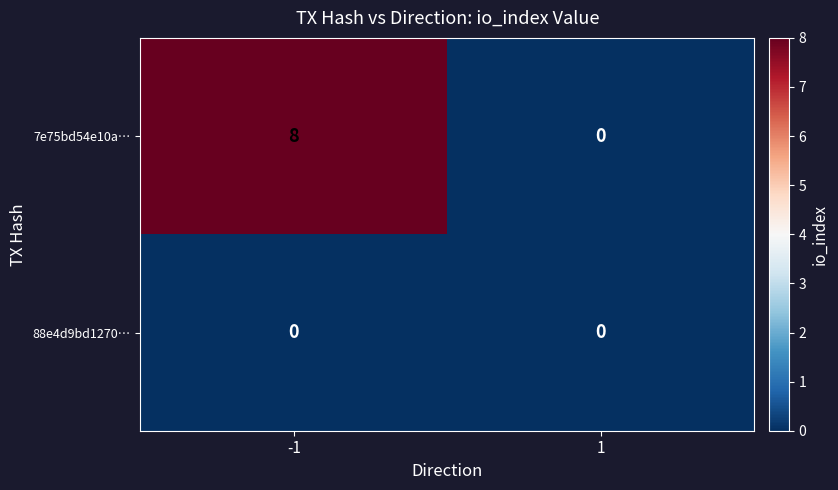

Which series has the largest total across all categories?

7e75bd54e10a…